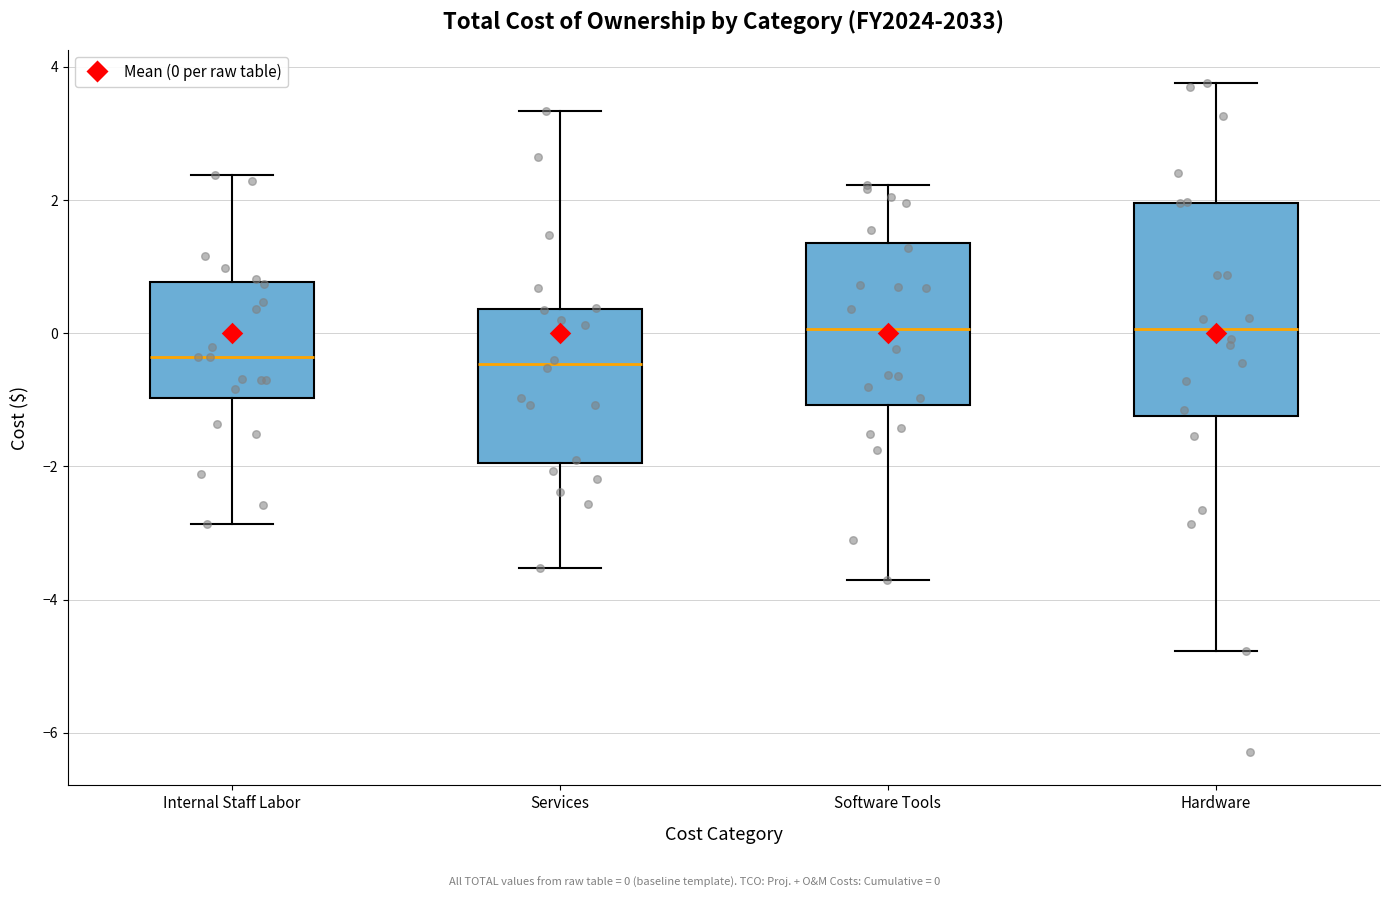

Reading left to right, read every box against the y-axis: the position of its median line, the range the box covers, and the ends of its whiskers. The values are not printed on the chart, so give them approximately, as read against the axis.

Internal Staff Labor: median -0.4, box -1.0 to 0.8, whiskers -2.8 to 2.4
Services: median -0.4, box -2.0 to 0.4, whiskers -3.6 to 3.4
Software Tools: median 0.0, box -1.0 to 1.4, whiskers -3.8 to 2.2
Hardware: median 0.0, box -1.2 to 2.0, whiskers -4.8 to 3.8